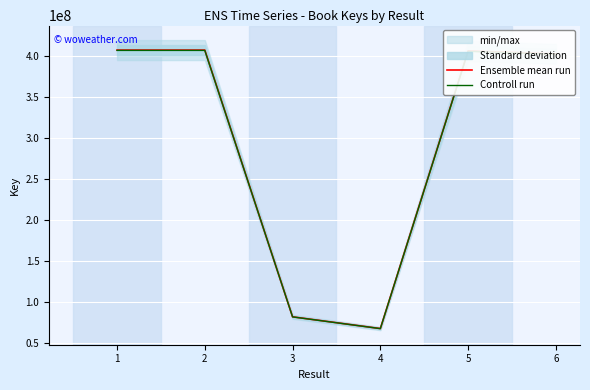

How many interior local peaks does the Controll run series have?

1